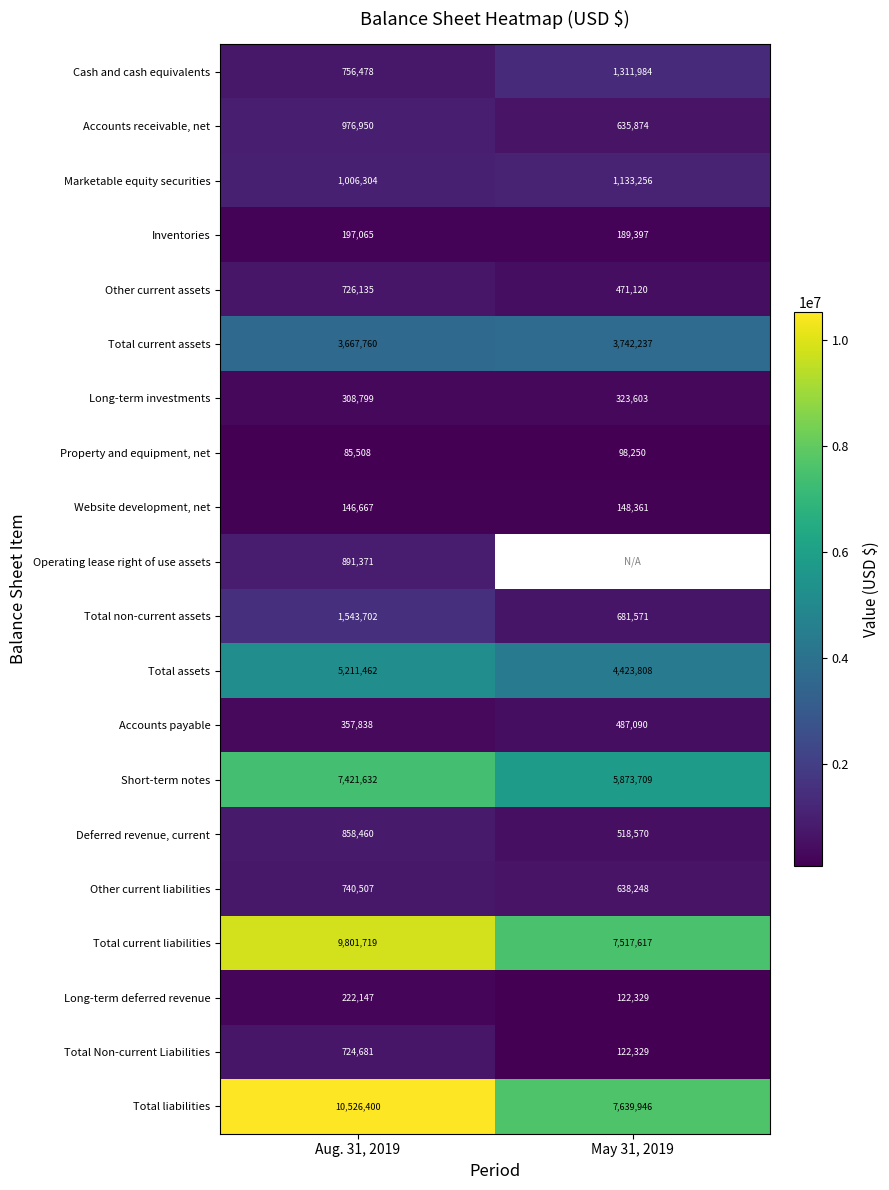

Between May 31, 2019 and Aug. 31, 2019, which is larger?

May 31, 2019